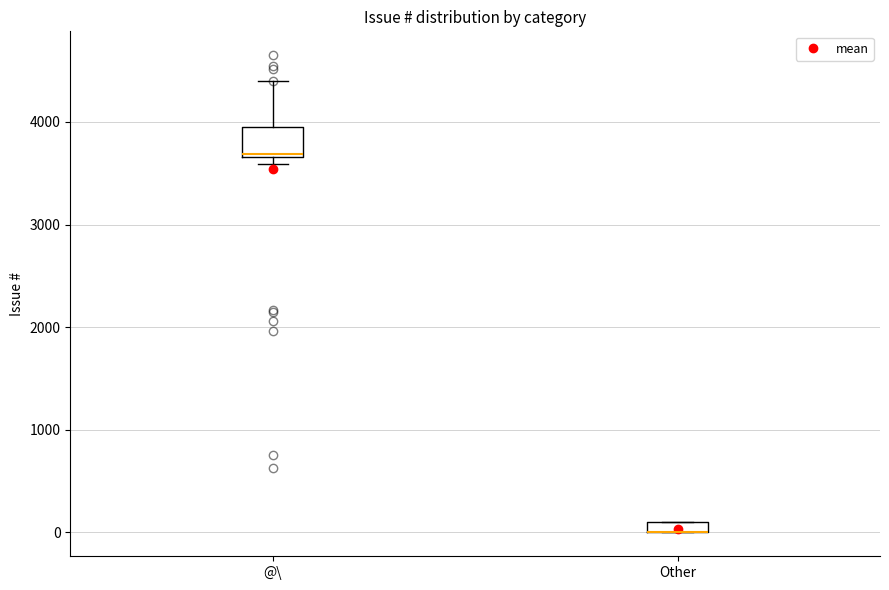

Where is the upper edge of the box for @\ on the y-axis? The values are not printed on the chart, so give them approximately, as read against the axis.

4000